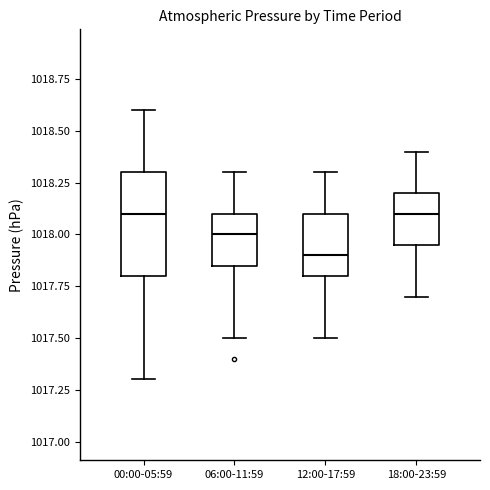

Which box is the tallest, from its lower edge to its upper edge?

00:00-05:59